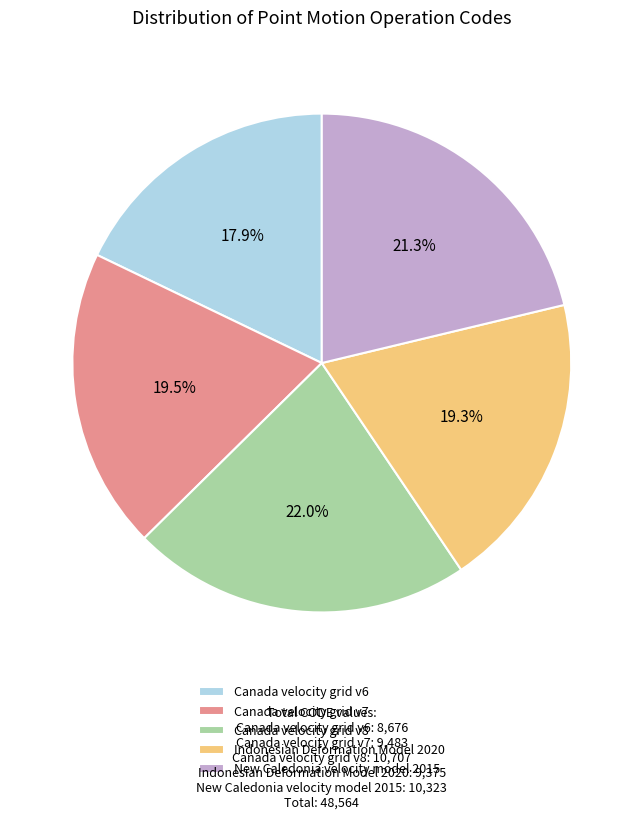

To the nearest percent, what is the average slice percentage?

20%